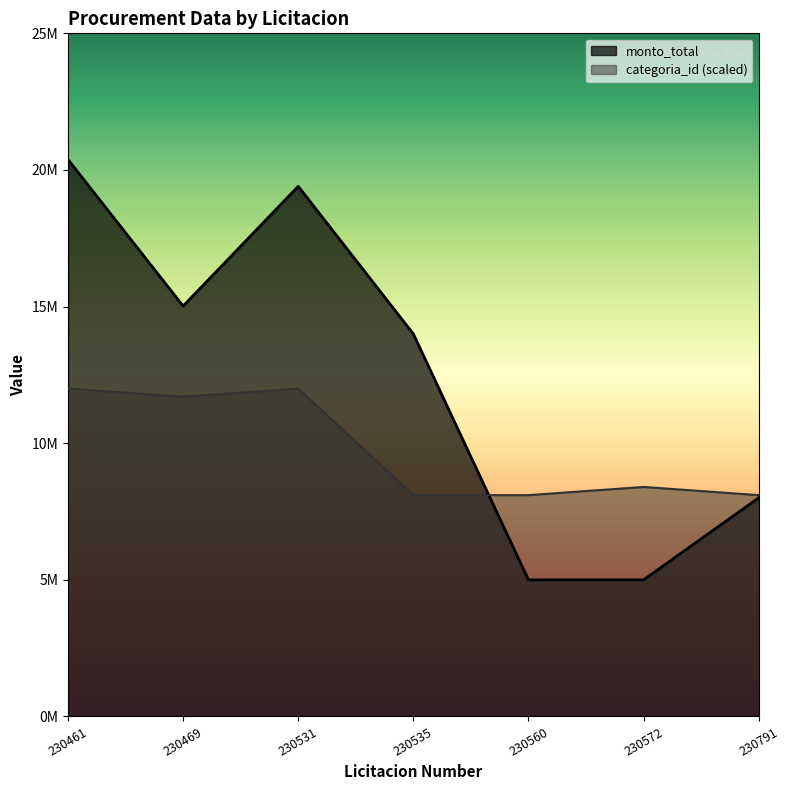

The categoria_id series shows 13441226 at 230572. True or false?

False